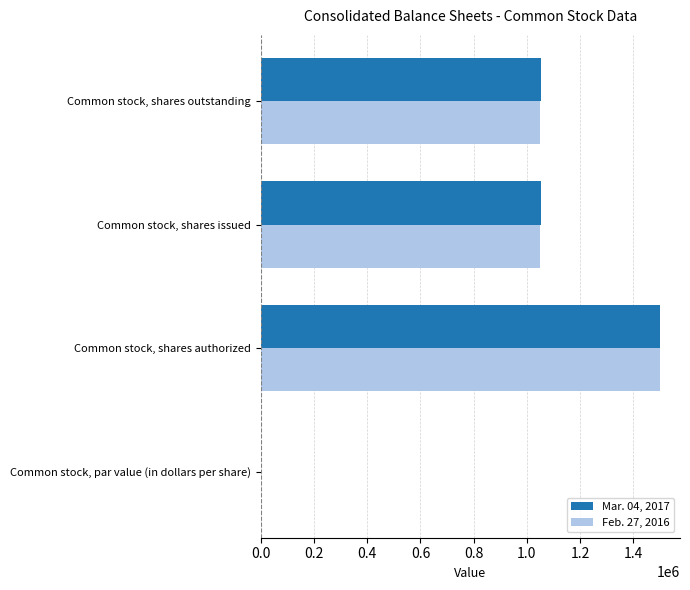

True or false: Mar. 04, 2017 has a value of 1500000 at Common stock, shares authorized.

True